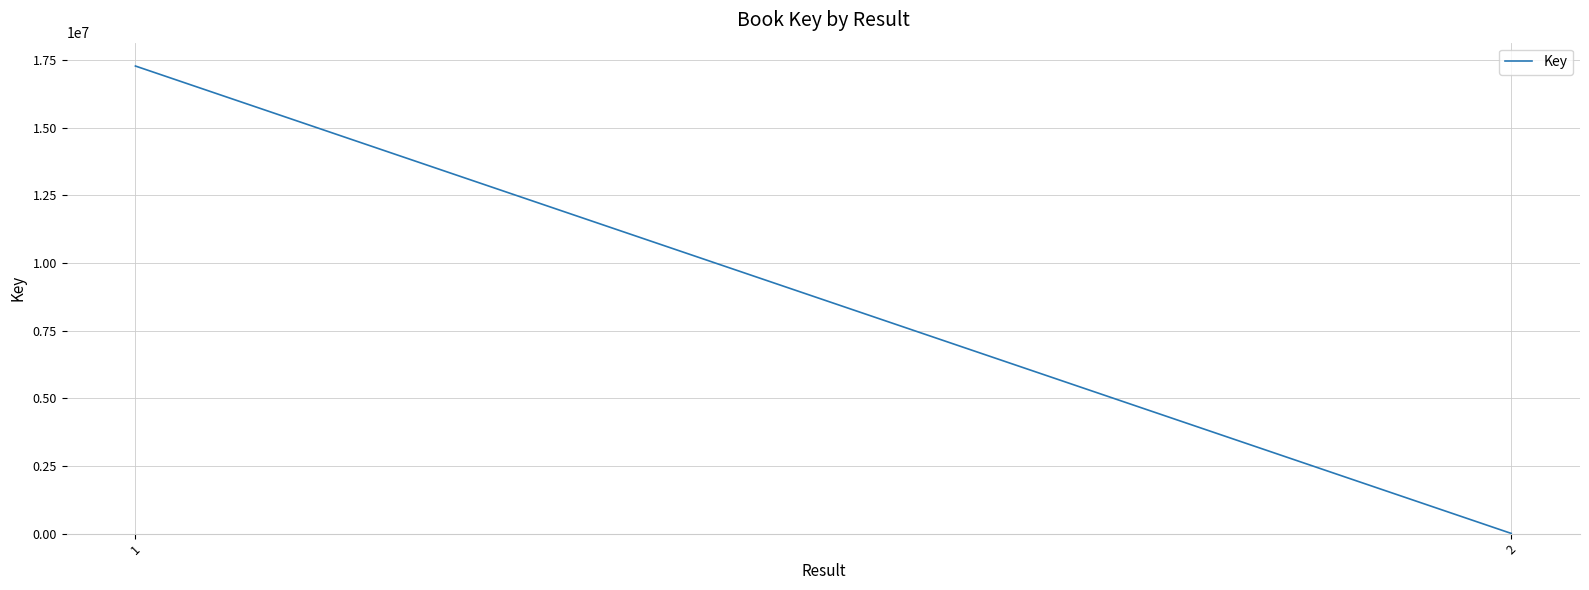

What is the maximum value shown in the chart?

17276736